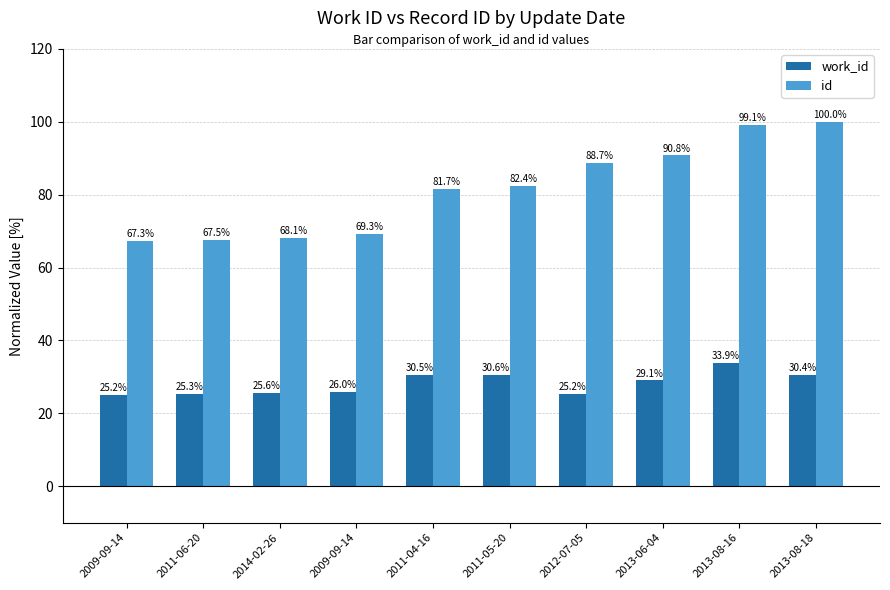

How many groups of bars are there?

10